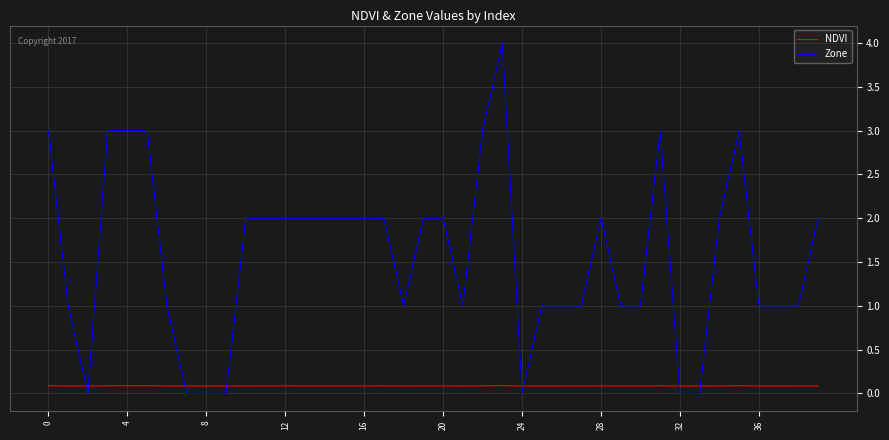

How many categories are shown in the chart?

40